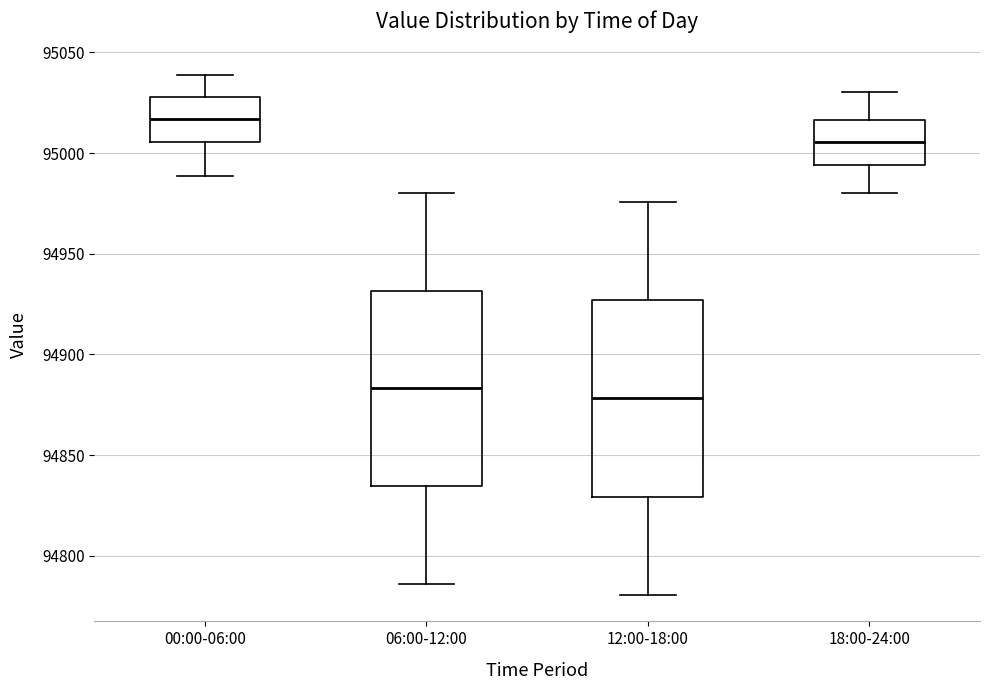

Where is the lower edge of the box for 00:00-06:00 on the y-axis? The values are not printed on the chart, so give them approximately, as read against the axis.

95005